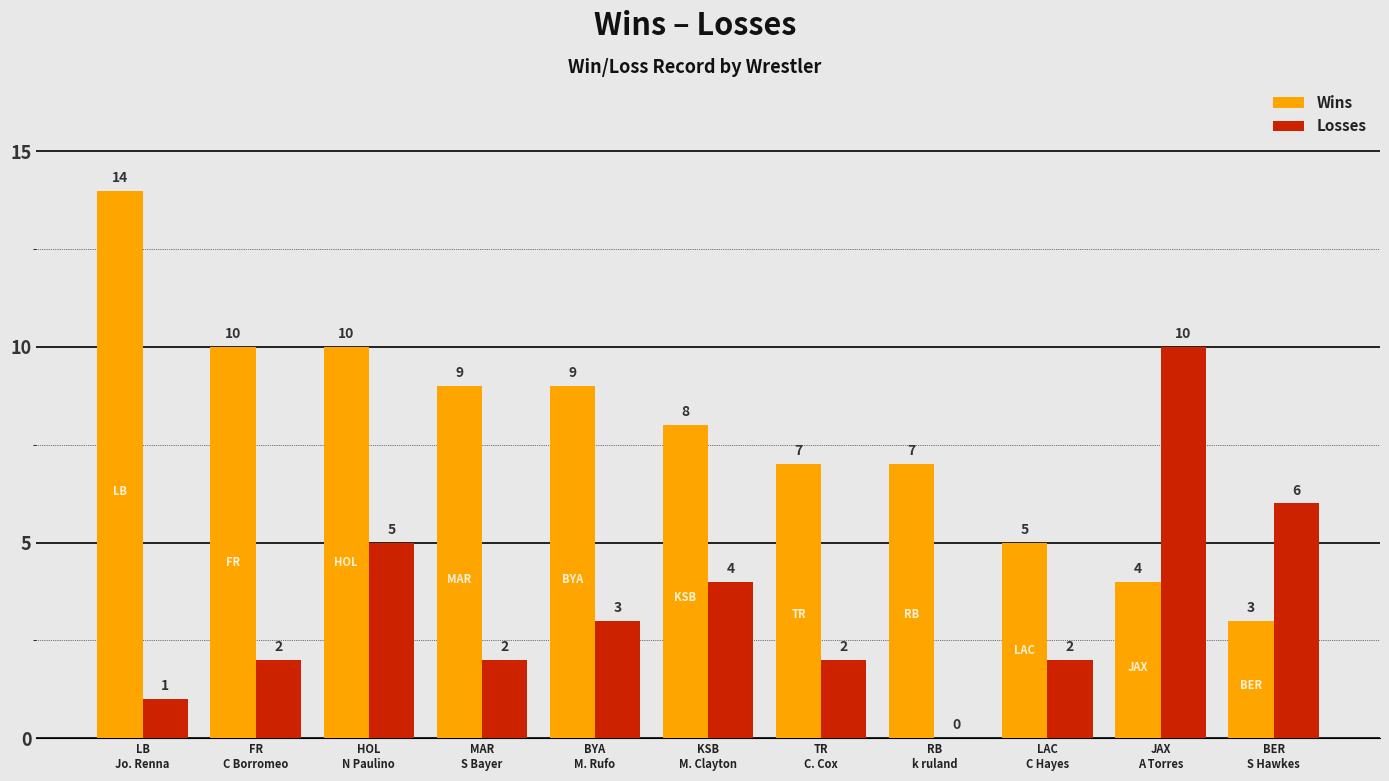

Does the chart contain stacked bars?

No